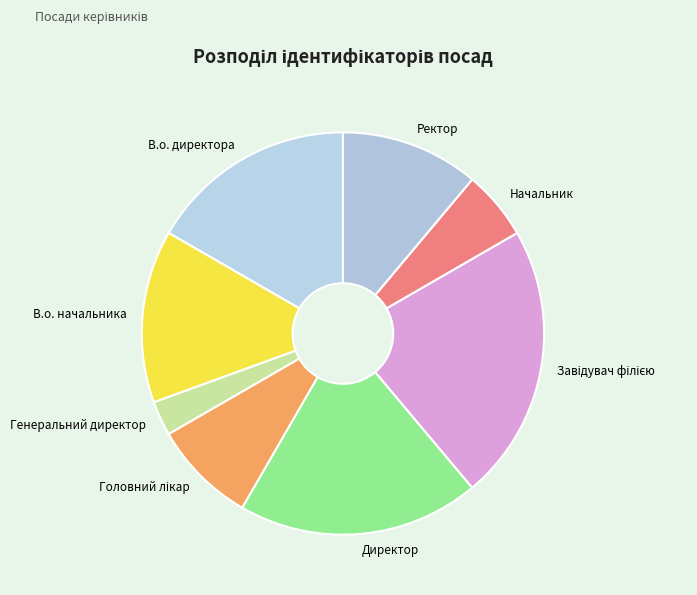

Approximately how many times larger is the value at В.о. директора compared to В.о. начальника?

1.2